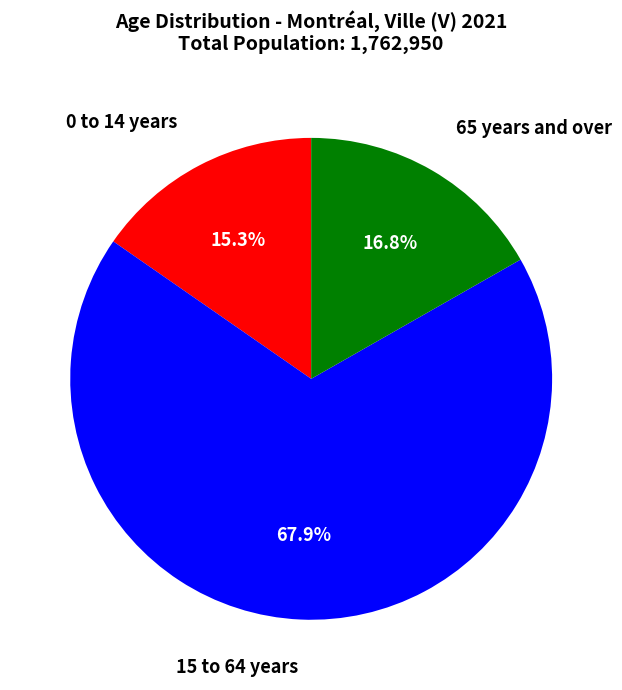

To the nearest percent, what percentage of the pie is 65 years and over?

17%